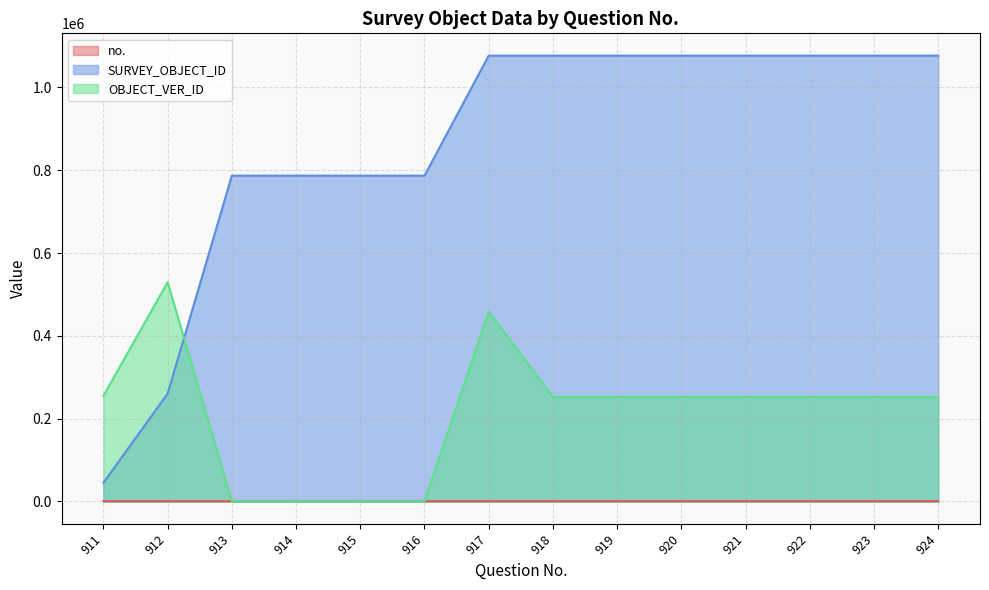

How many lines are shown in the chart?

3